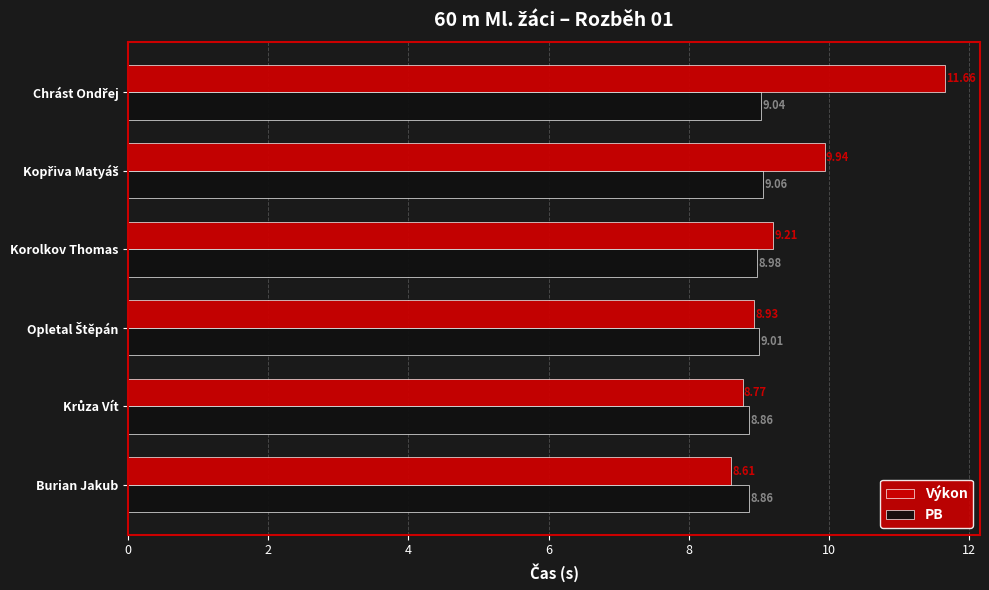

At how many categories does at least one series exceed 9?

4